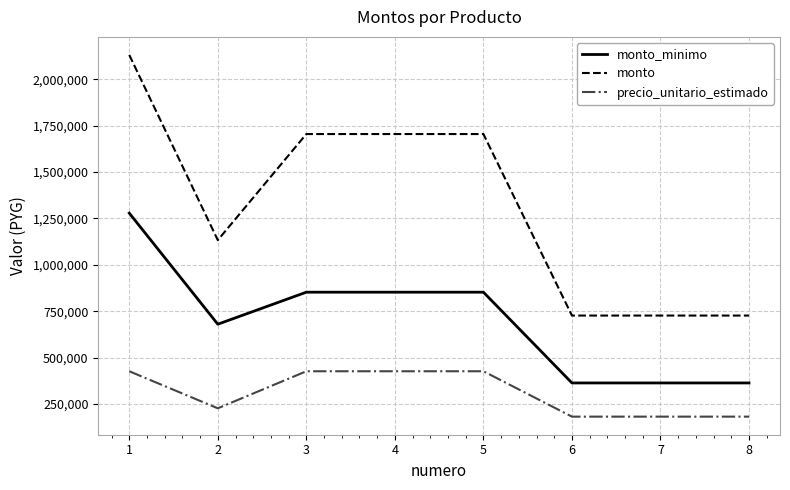

Where is the first local minimum for monto_minimo?

2